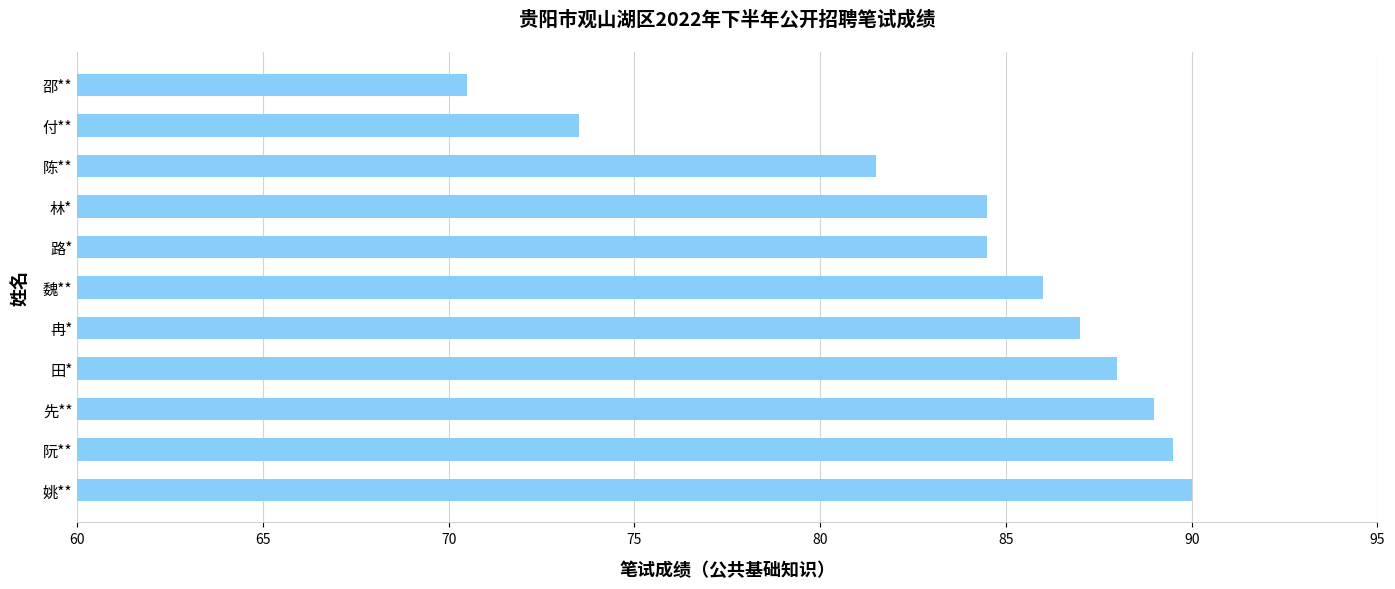

Approximately how many times larger is the value at 陈** compared to 魏**?

0.9